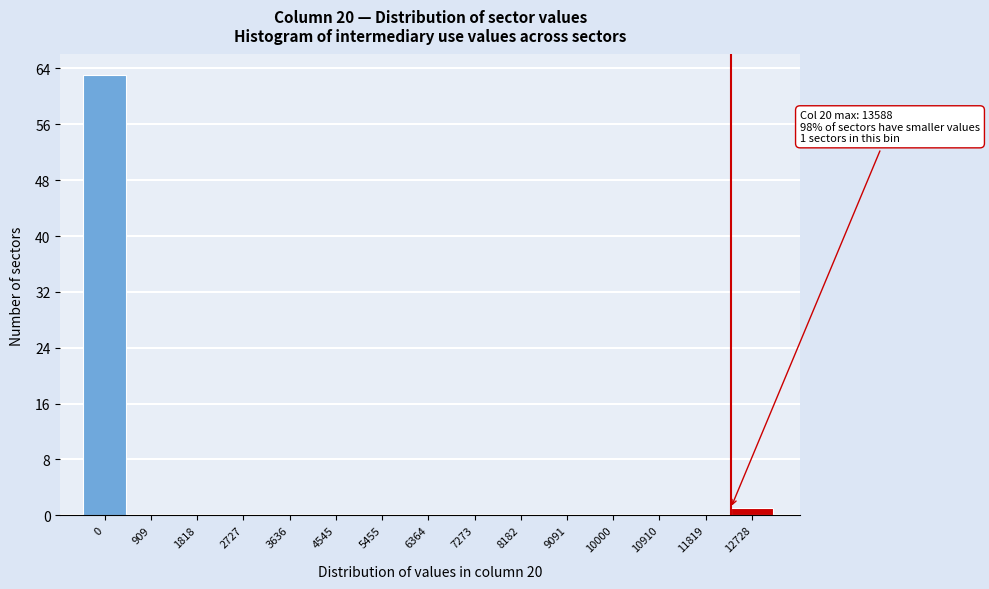

Reading left to right, what are all the values shown in this chart?

0=63	909=0	1818=0	2727=0	3636=0	4545=0	5455=0	6364=0	7273=0	8182=0	9091=0	10000=0	10910=0	11819=0	12728=1